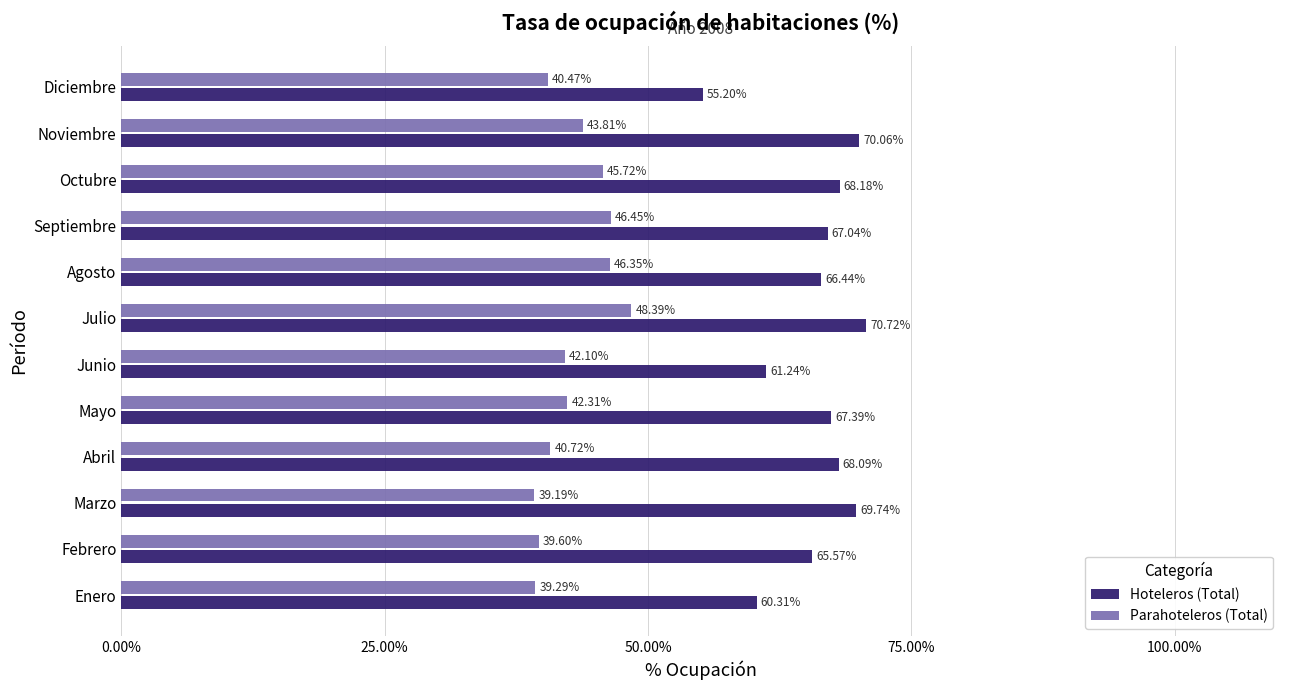

How many data points in Hoteleros (Total) are above 67?

7